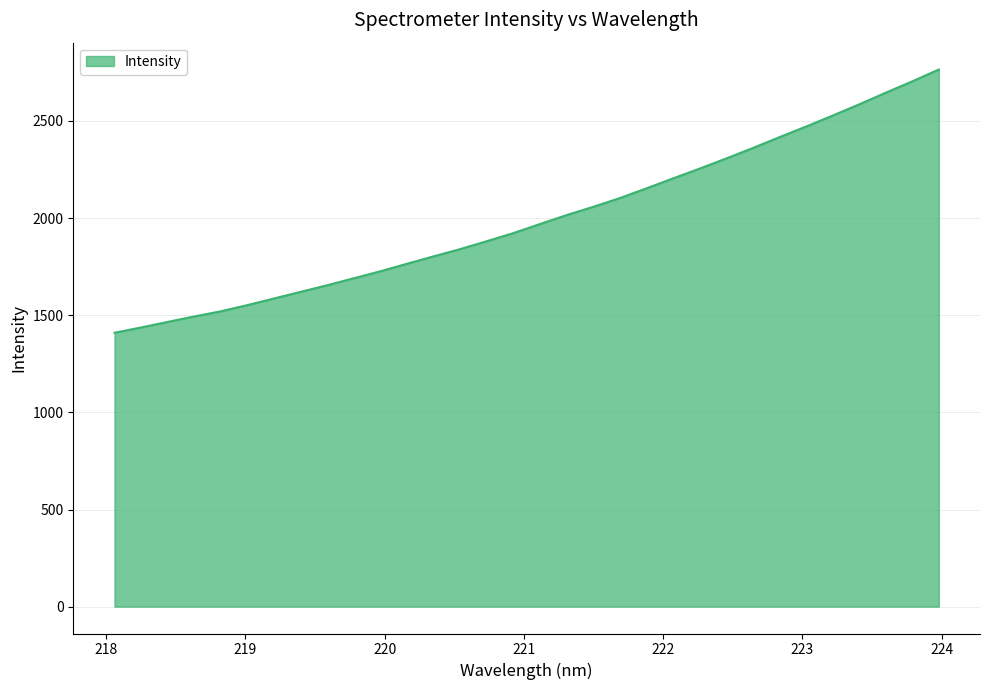

What is the greatest value displayed?

2764.6